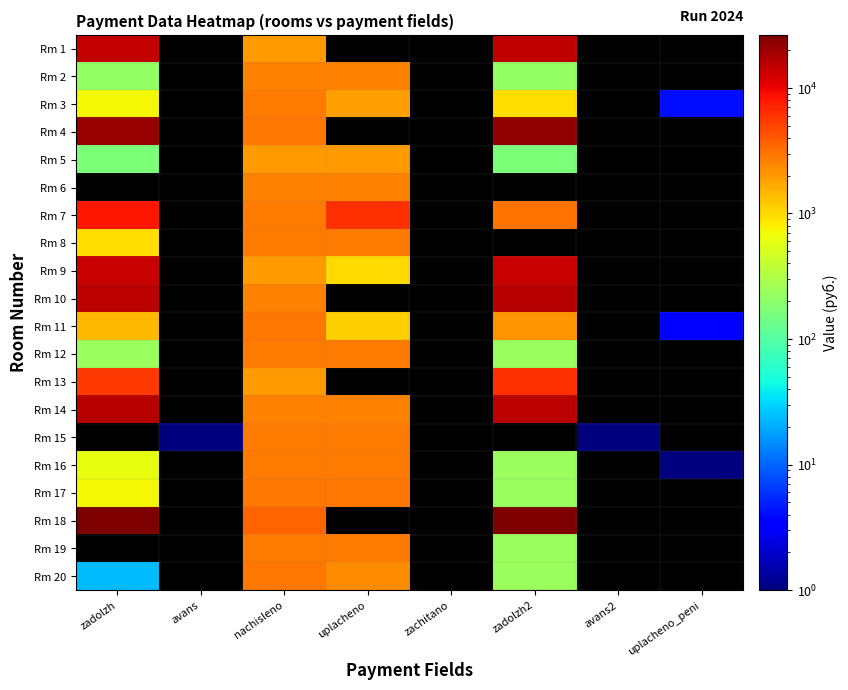

At which category is the sum across all series the highest?

nachisleno